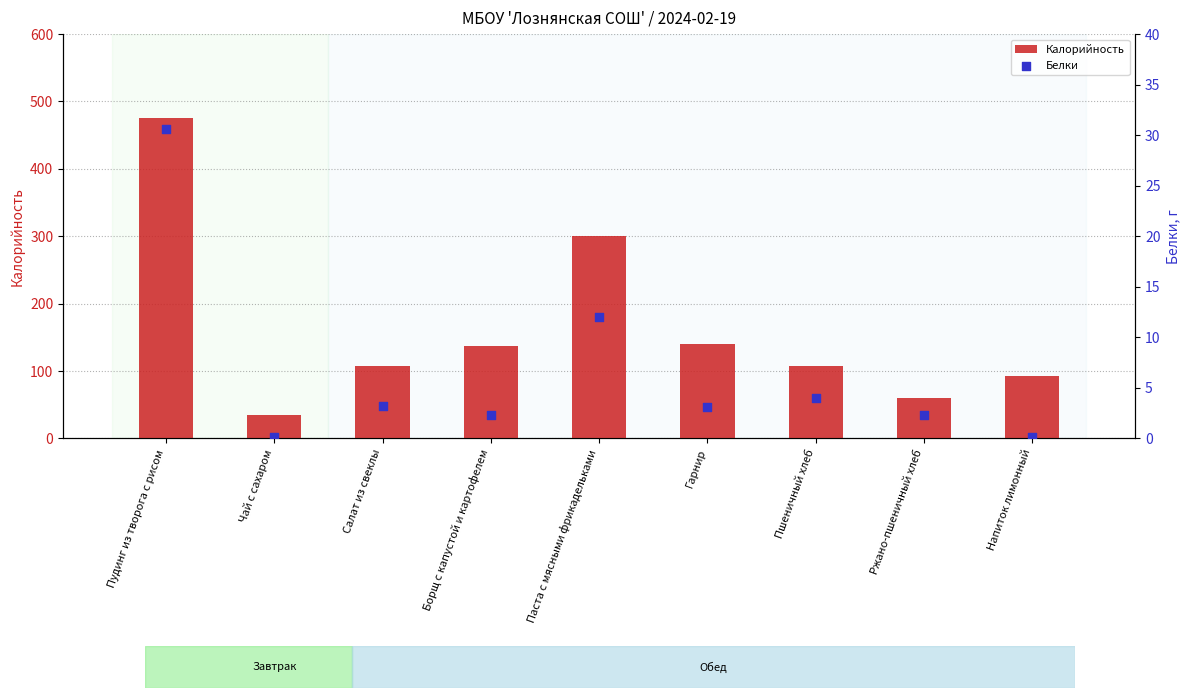

Which series reaches the minimum Y coordinate?

Белки